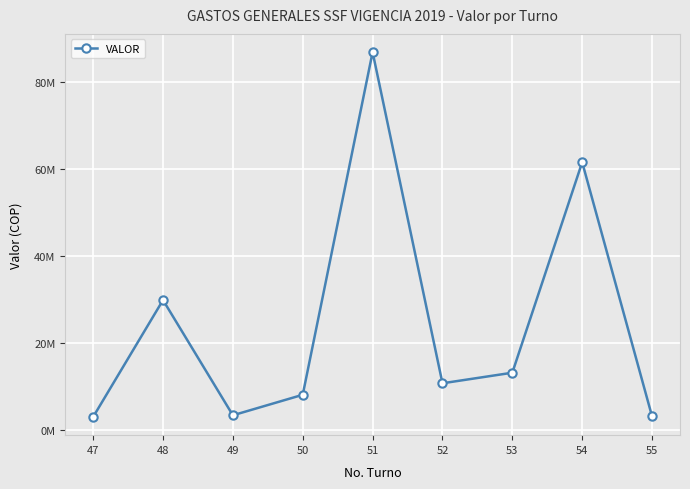

Rank the categories by value from highest to lowest.

51, 54, 48, 53, 52, 50, 49, 55, 47